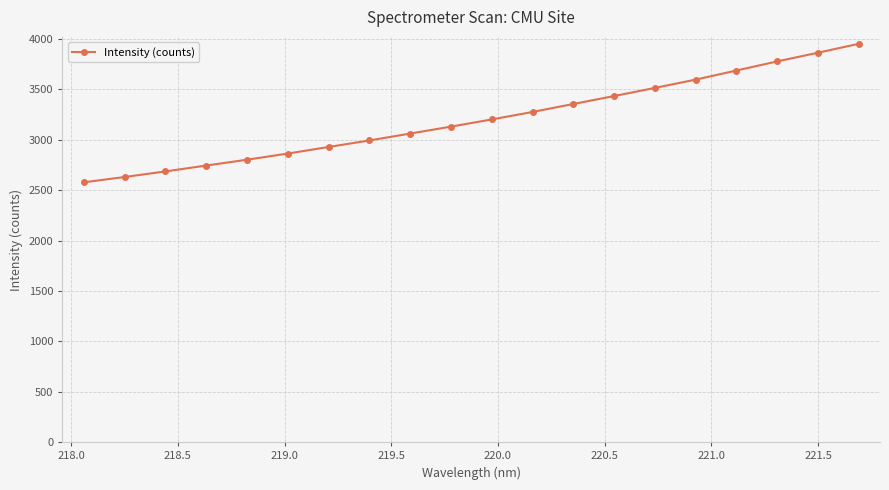

What is the minimum value shown in the chart?

2578.8